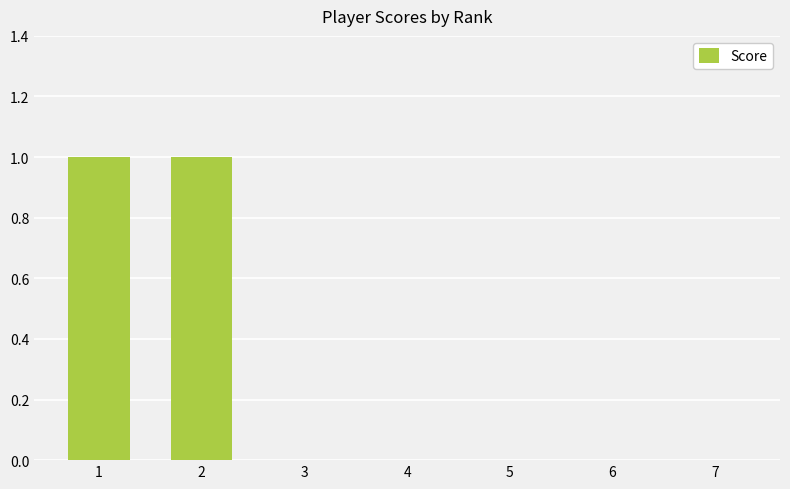

Is it true that the value at 4 is 0?

True